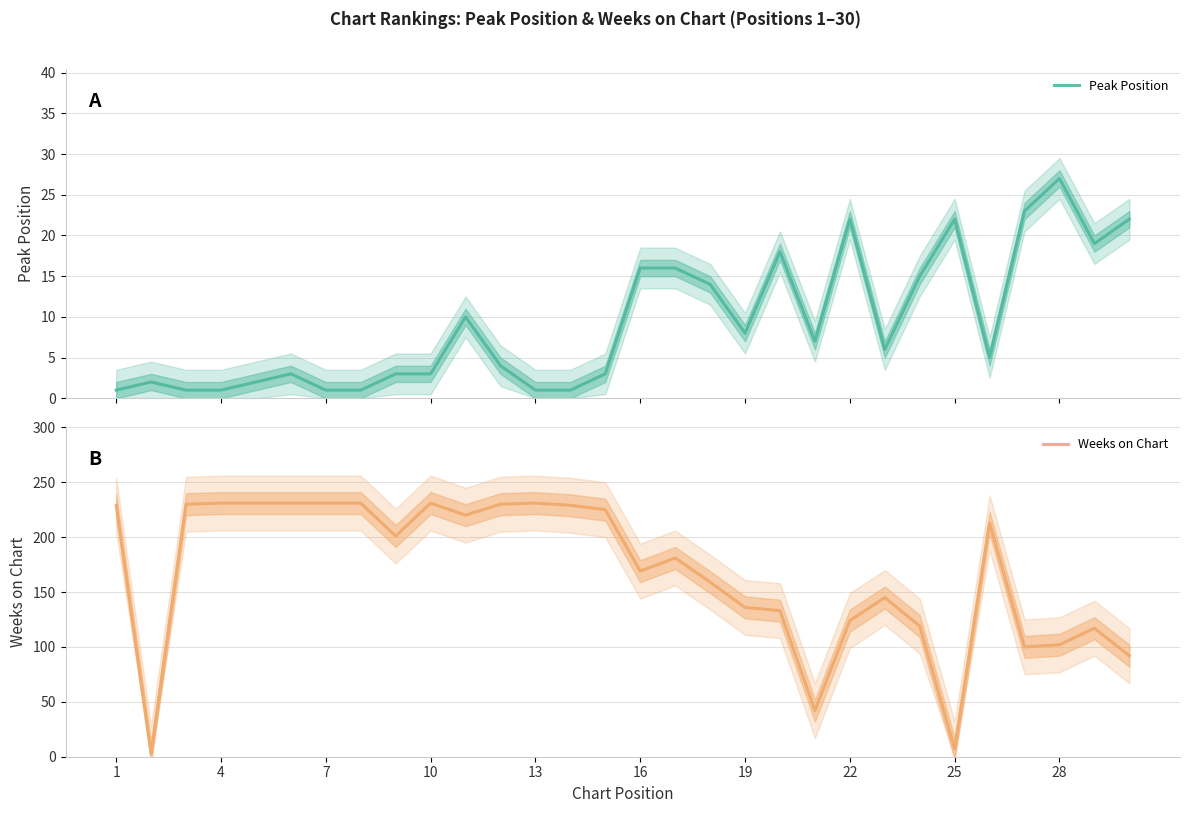

At 19, list the series in order from smallest to largest.

Peak Position, Weeks on Chart